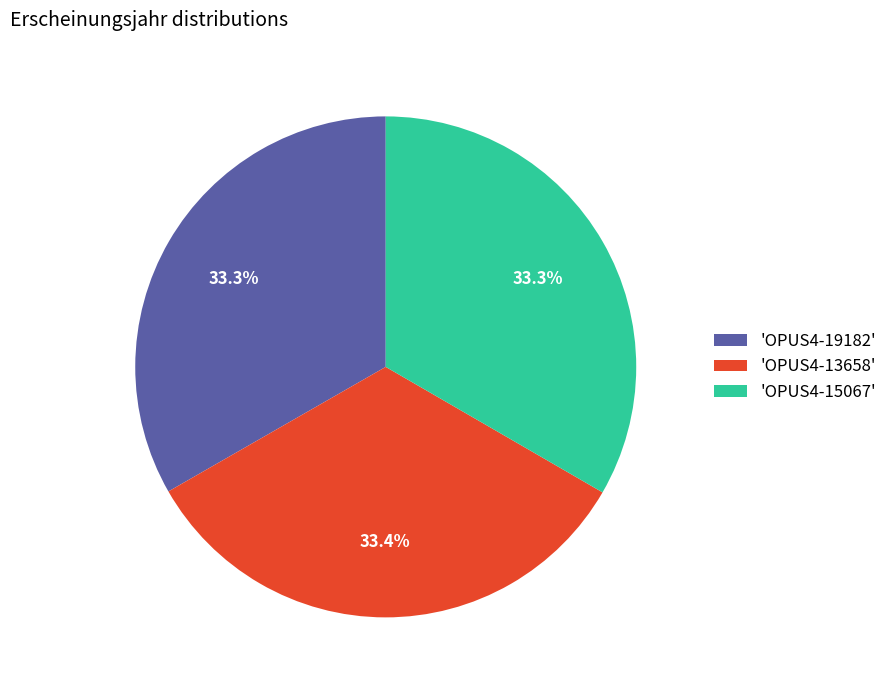

Approximately how many times larger is the value at 'OPUS4-15067' compared to 'OPUS4-13658'?

1.0